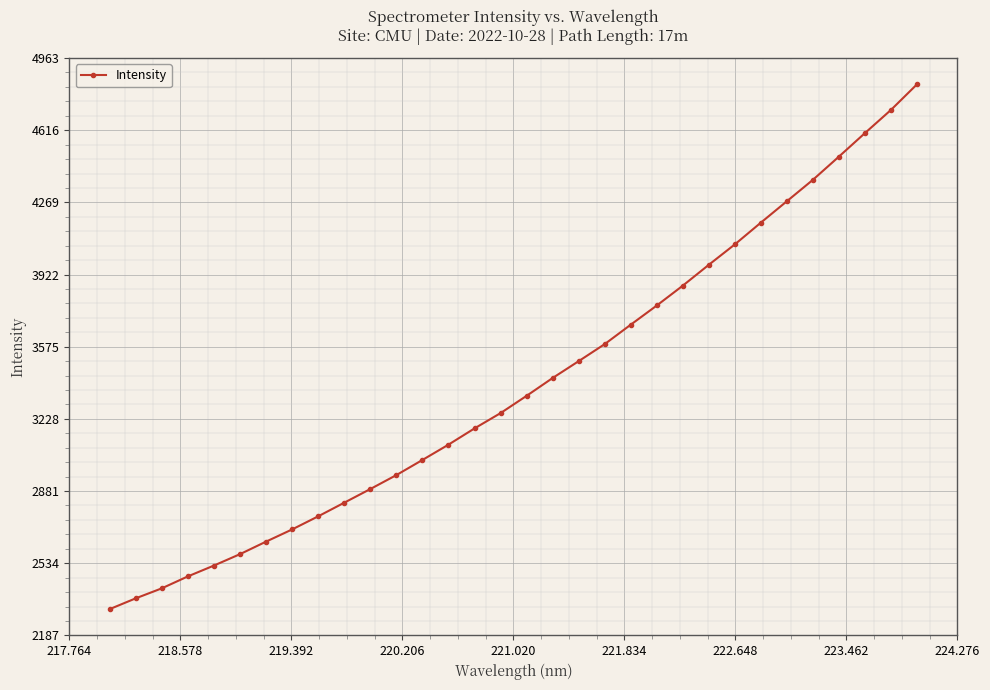

What is the smallest value displayed?

2313.0